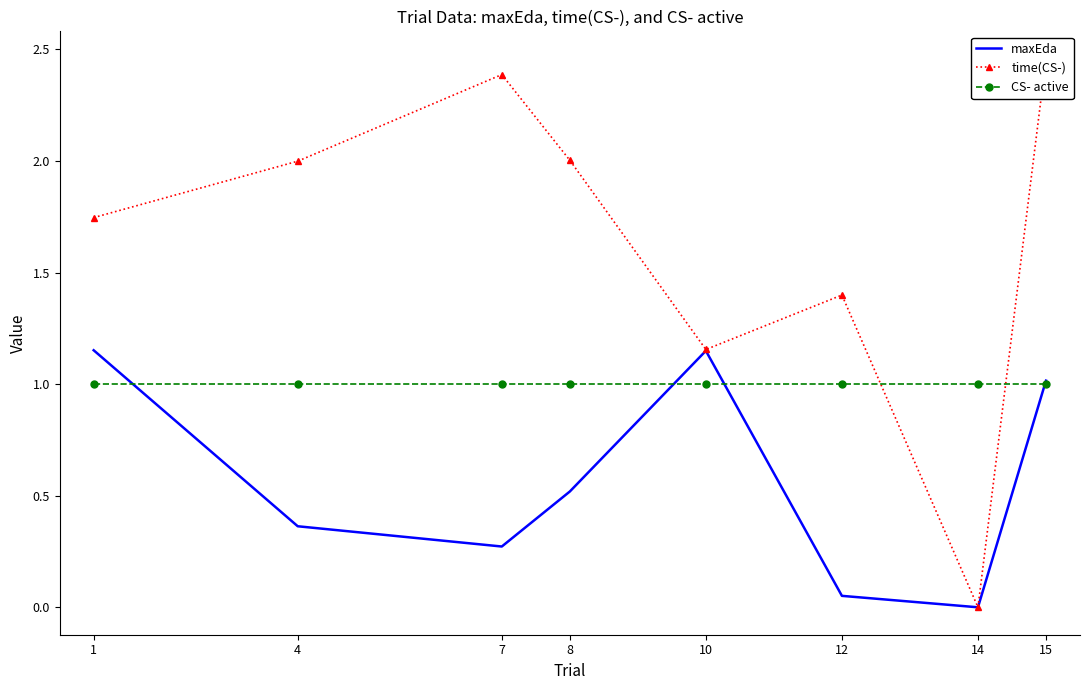

What is the approximate value of CS- active at 7?

1.0